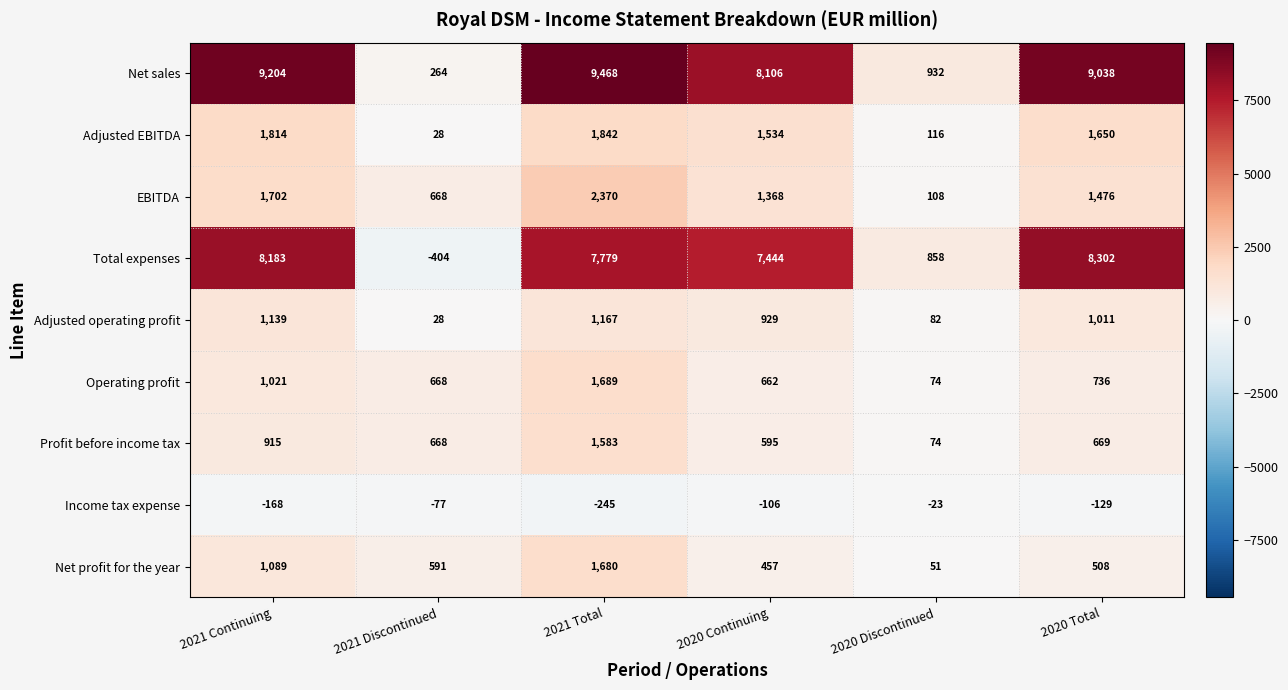

Rank the series at 2020 Continuing from highest to lowest value.

Net sales, Total expenses, Adjusted EBITDA, EBITDA, Adjusted operating profit, Operating profit, Profit before income tax, Net profit for the year, Income tax expense